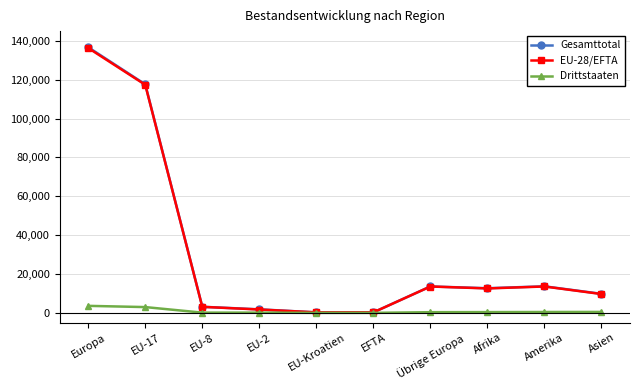

What is the difference between the maximum and minimum values in the EU-28/EFTA series?

136035